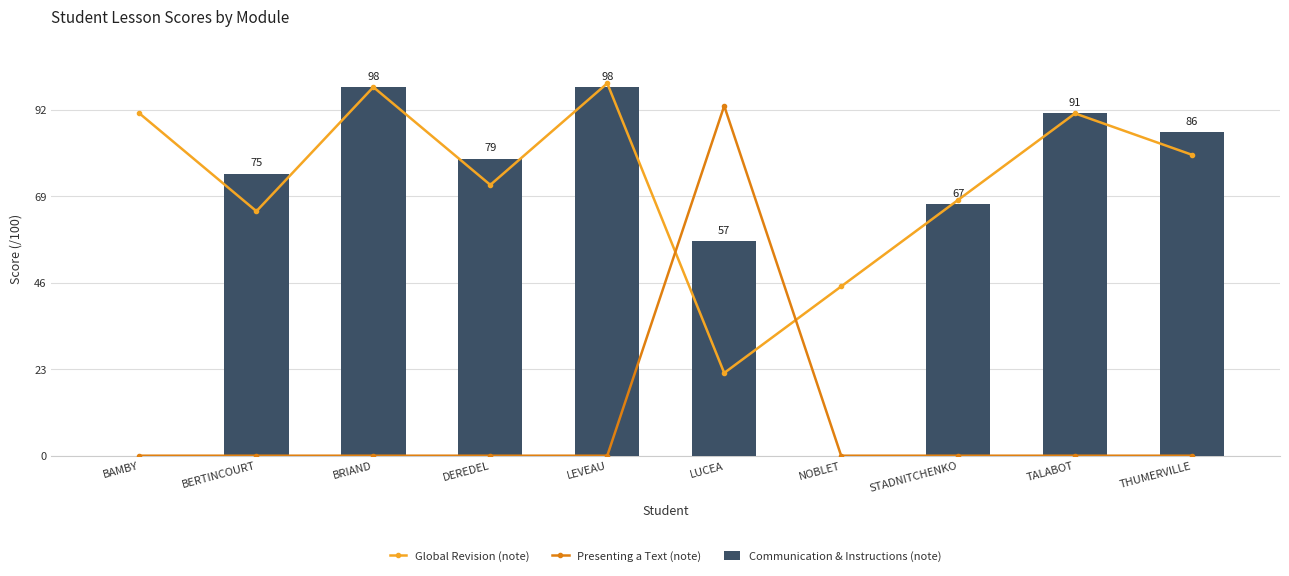

Reading left to right, transcribe all the data shown in this chart.

Global Revision (note): 91	65	98	72	99	22	45	68	91	80
Presenting a Text (note): 0	0	0	0	0	93	0	0	0	0
Communication & Instructions (note): 0	75	98	79	98	57	0	67	91	86